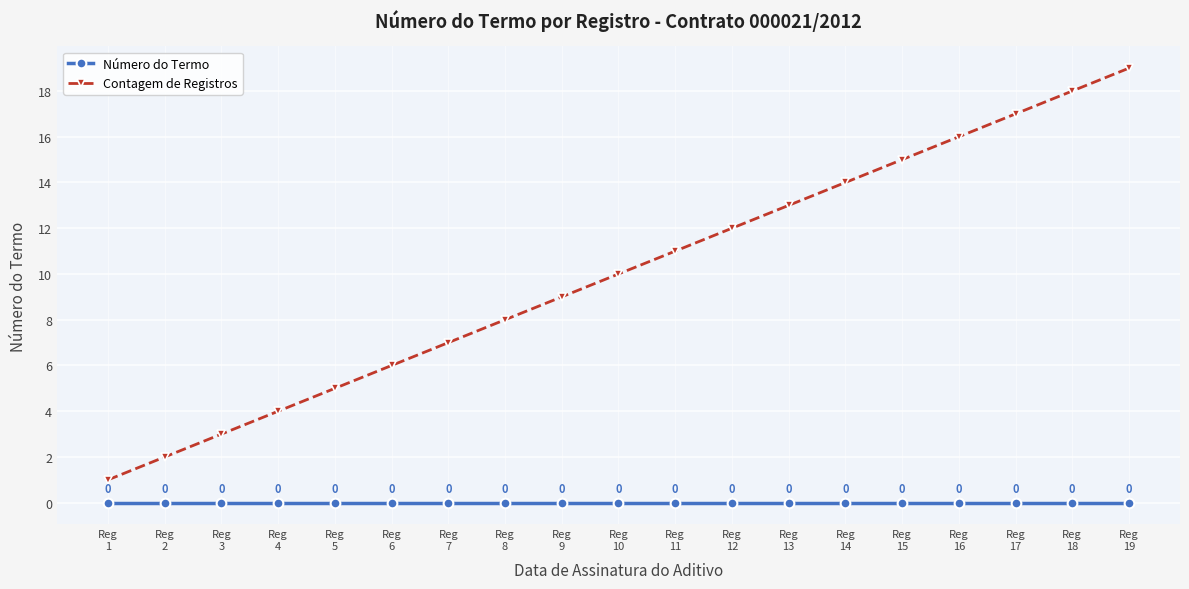

Is it true that Contagem de Registros equals 11 at Reg
17?

False